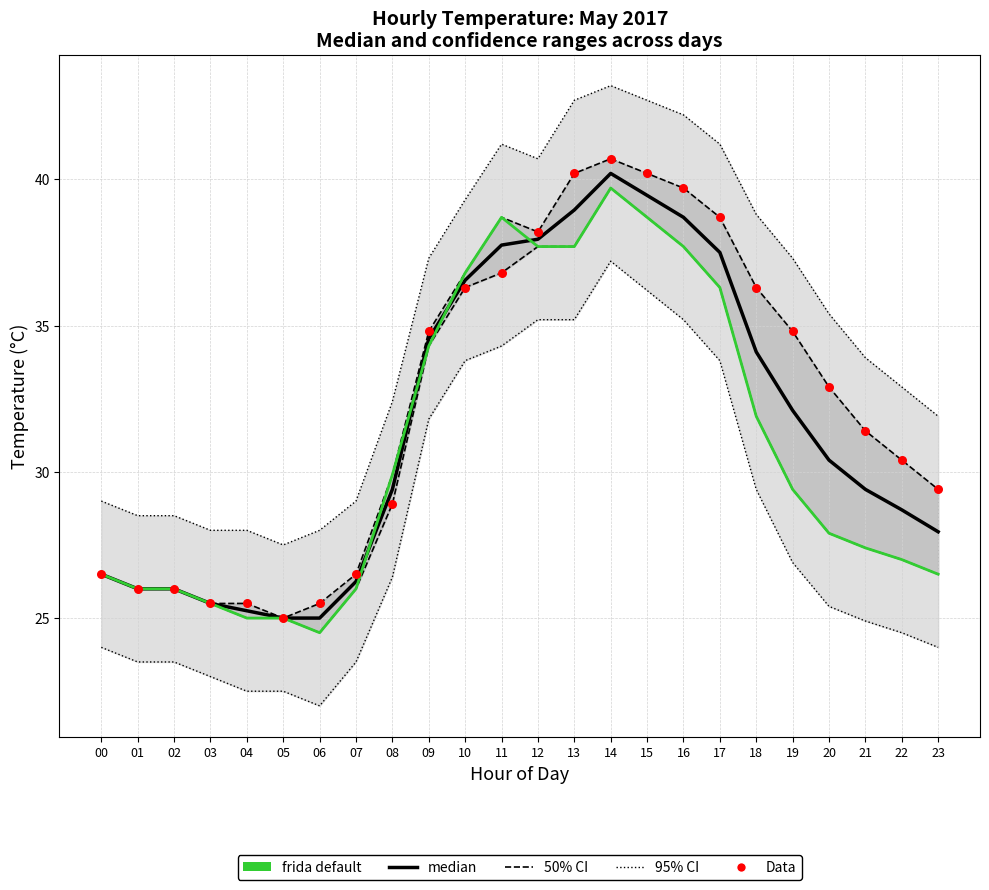

Is the value of Data at 09 greater than the value of frida default at 08?

Yes